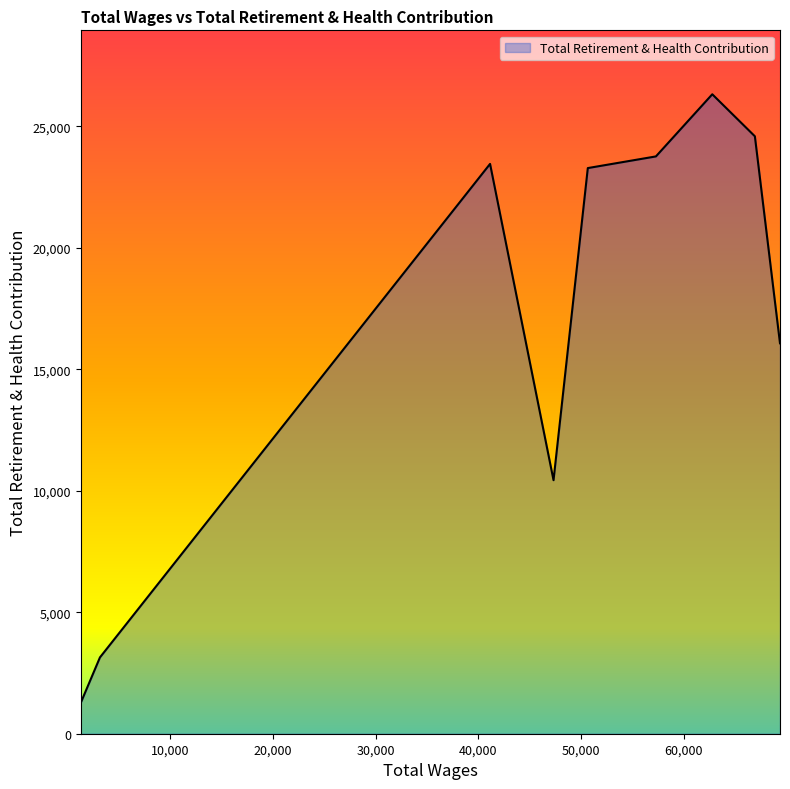

What is the maximum value shown in the chart?

26315